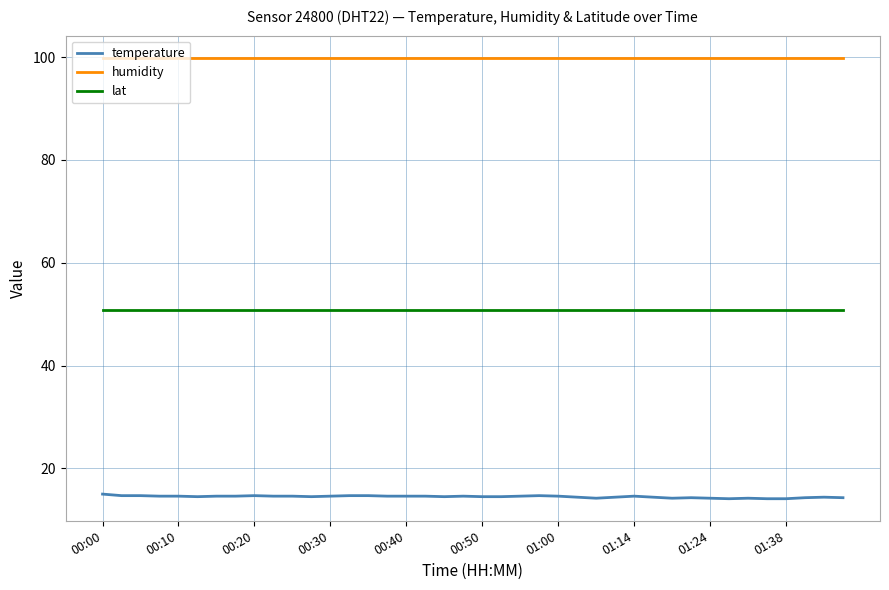

What is the average value of the temperature series?

14.5